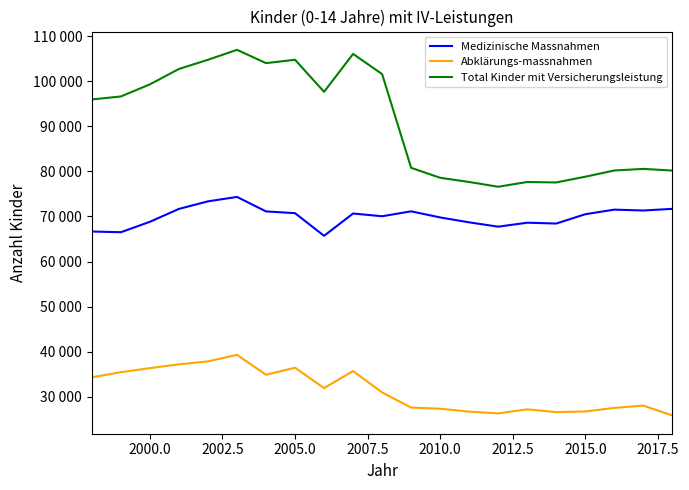

True or false: Total Kinder mit Versicherungsleistung and Medizinische Massnahmen cross at least once.

False